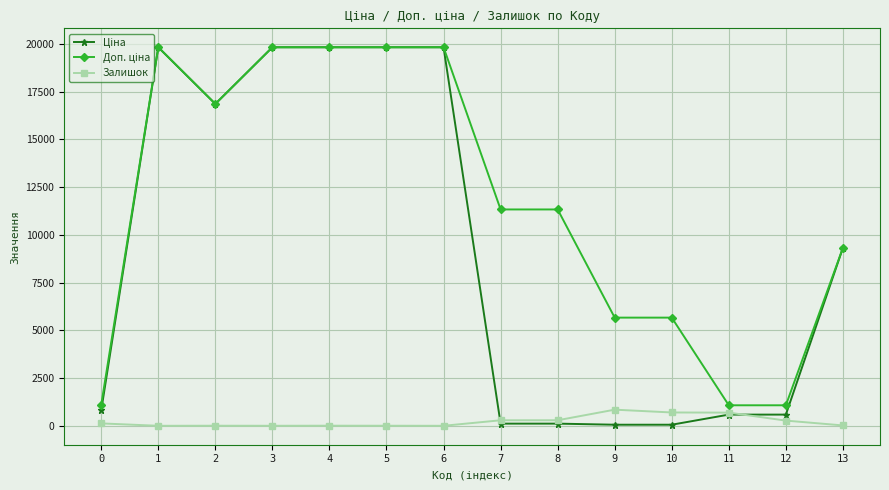

What is the greatest value displayed?

19831.1